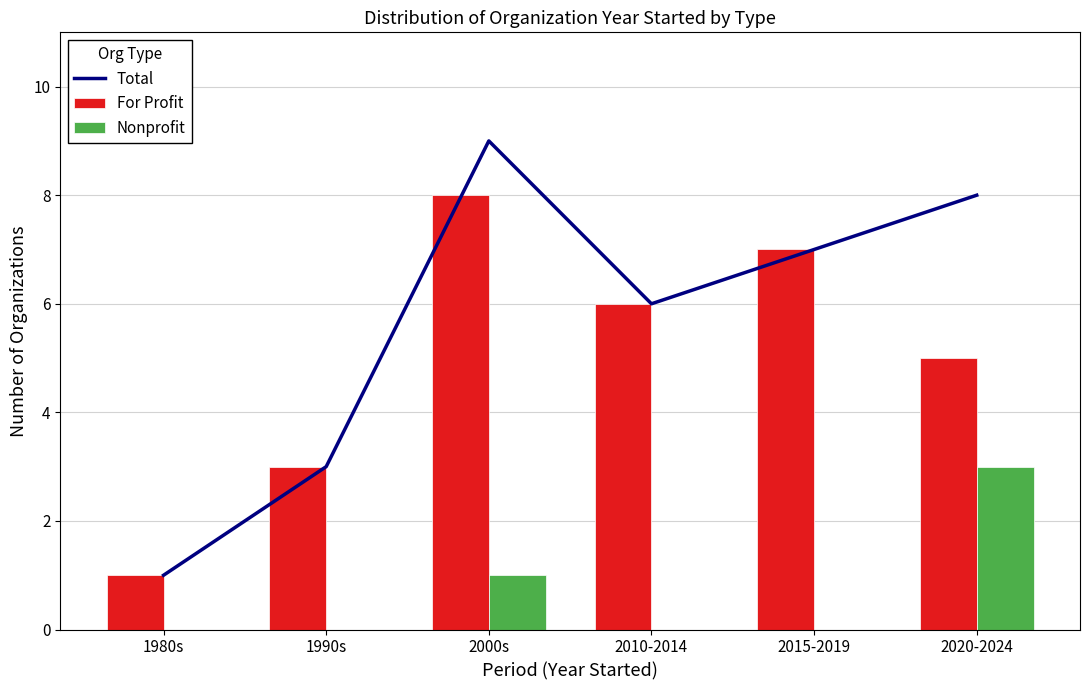

What is the label of the 5th bar from the right?

1990s